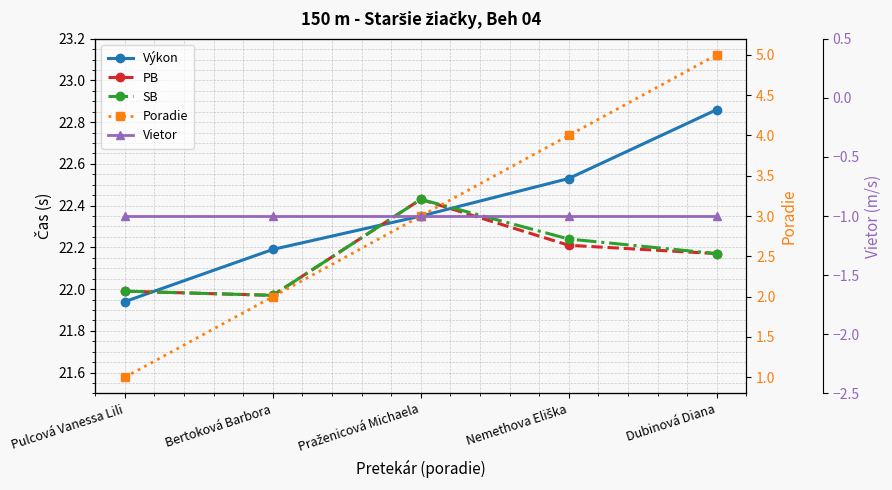

What is the smallest value displayed?

-1.0